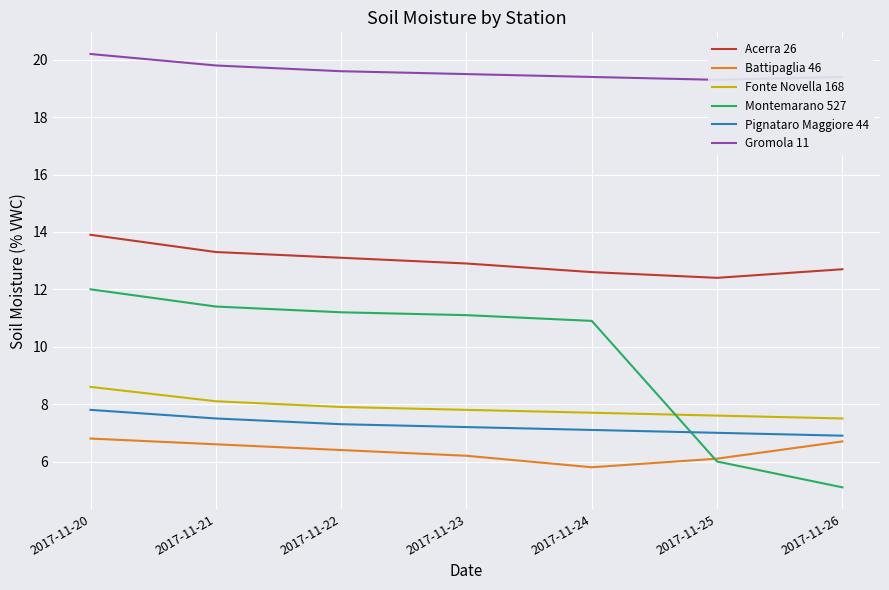

At 2017-11-22, list the series in order from largest to smallest.

Gromola 11, Acerra 26, Montemarano 527, Fonte Novella 168, Pignataro Maggiore 44, Battipaglia 46